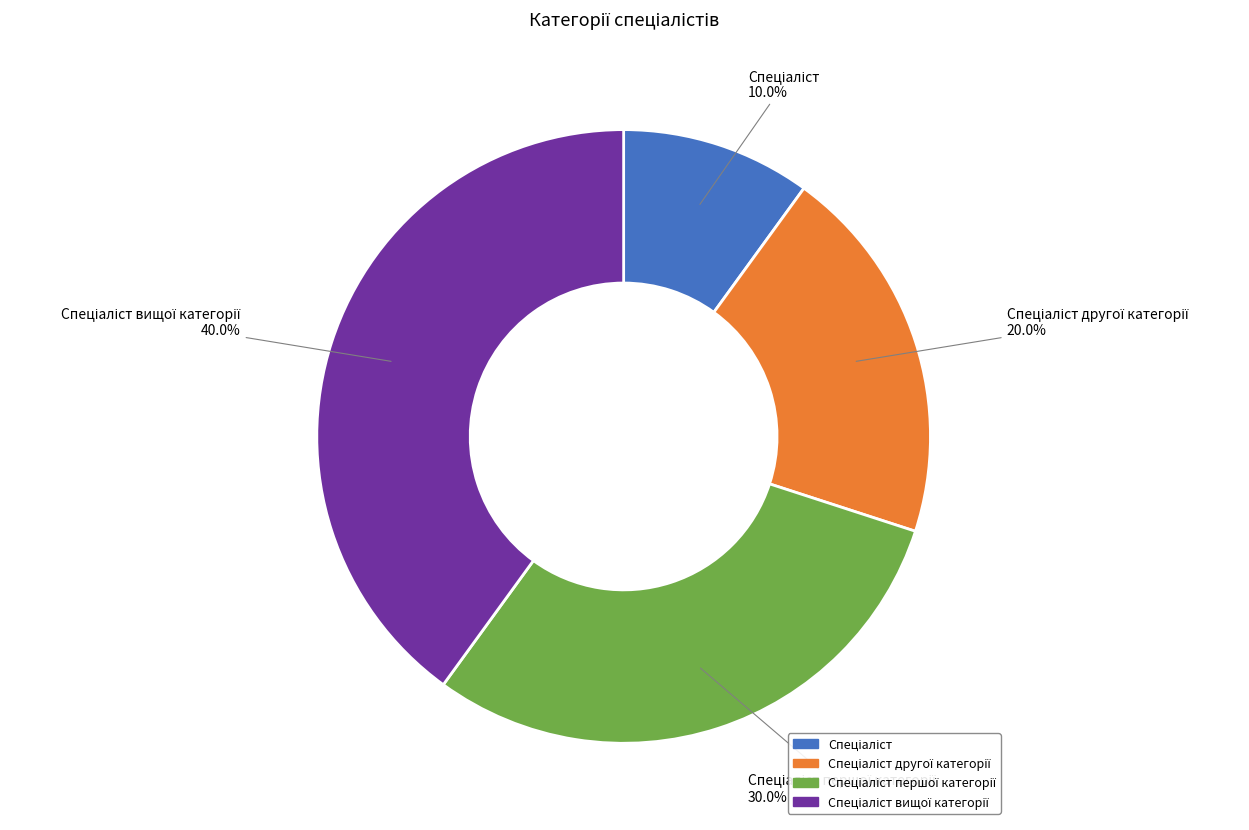

To the nearest percent, what is the average slice percentage?

25%